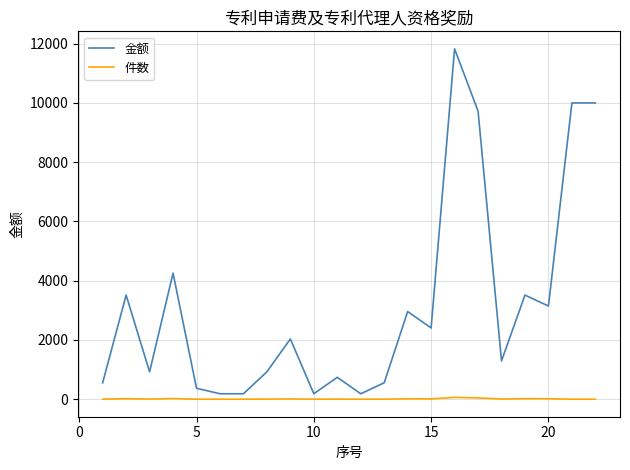

List the series in order of their peak value, highest first.

金额, 件数